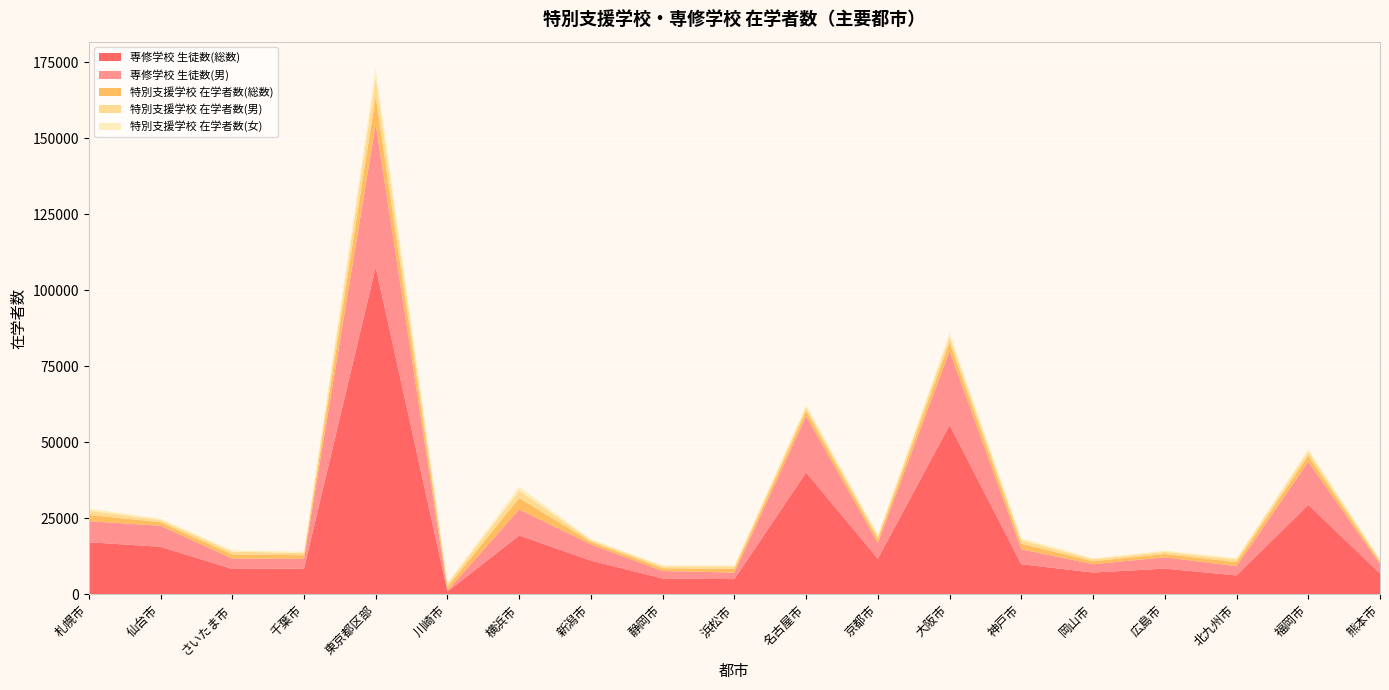

Reading right to left, transcribe all the data shown in this chart.

専修学校 生徒数(総数): 6886	29418	6211	8451	7169	9886	55658	11702	40063	5007	5193	11082	19353	924	107576	8459	8337	15623	17140
専修学校 生徒数(男): 3060	14140	3050	3719	2732	4911	24306	5187	18518	2151	2461	5312	8548	290	47009	3245	3395	6940	6880
特別支援学校 在学者数(総数): 786	2068	1328	1082	983	1822	2956	1347	1809	1182	931	858	3743	1282	9229	1151	1367	1151	2085
特別支援学校 在学者数(男): 507	1347	875	708	656	1194	1891	881	1145	816	612	572	2449	869	6082	740	909	725	1389
特別支援学校 在学者数(女): 279	721	453	374	327	628	1065	466	664	366	319	286	1294	413	3147	411	458	426	696